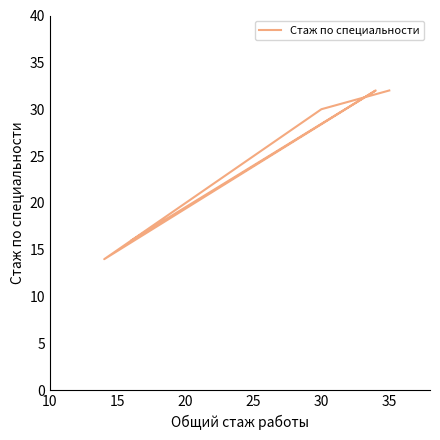

How many interior local peaks (higher than both neighbors) does the data have?

1